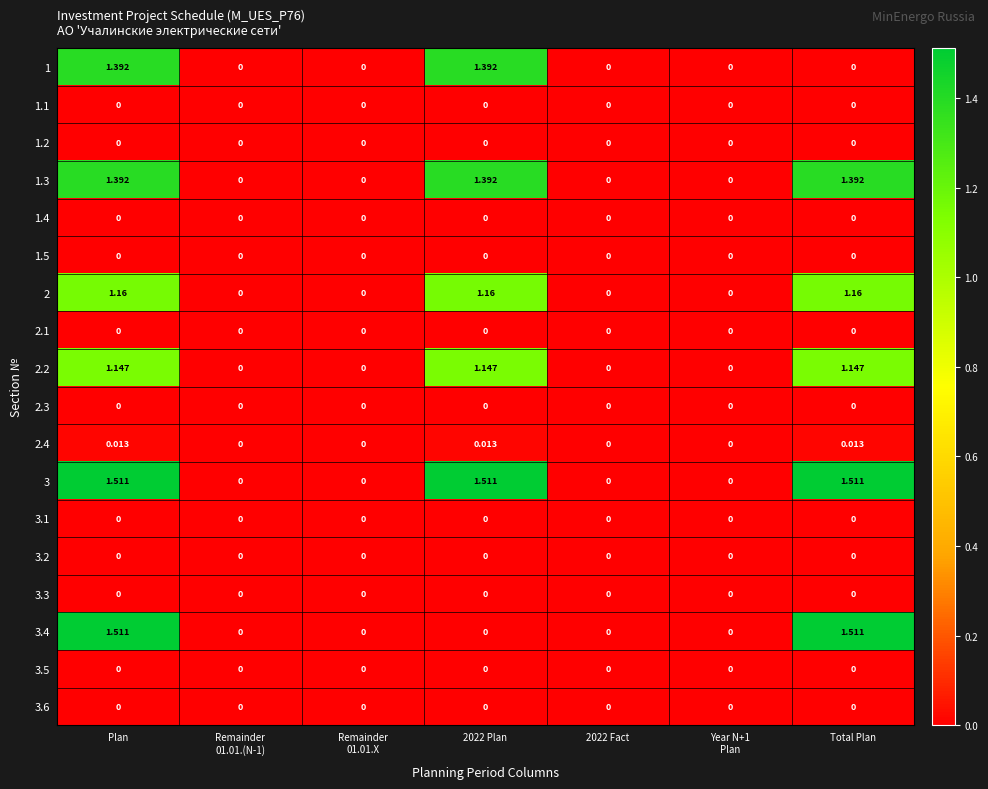

Count the number of categories in the chart.

7